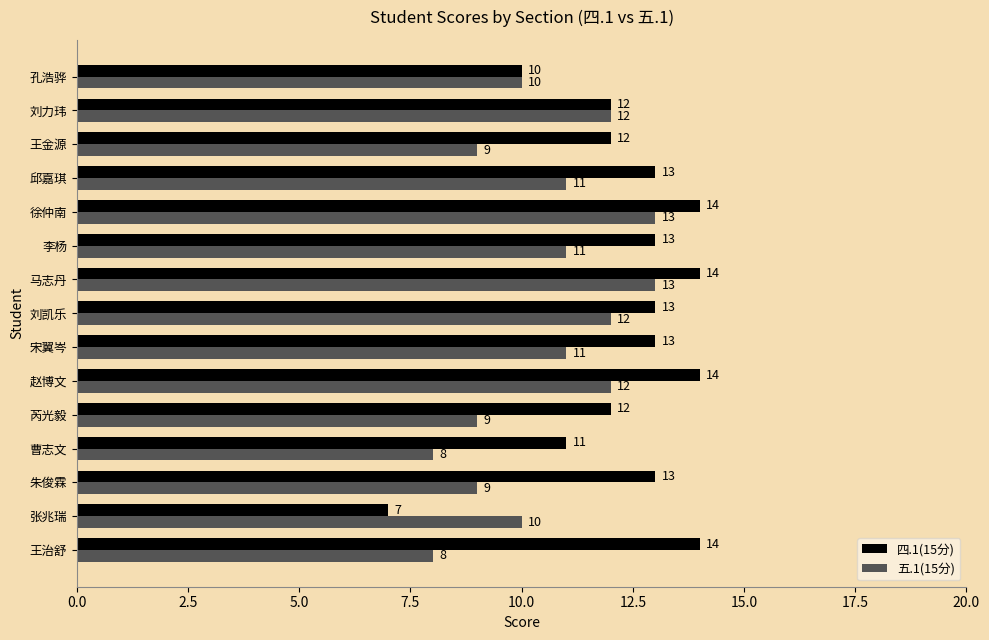

What is the spread (max minus min) of values at 朱俊霖?

4